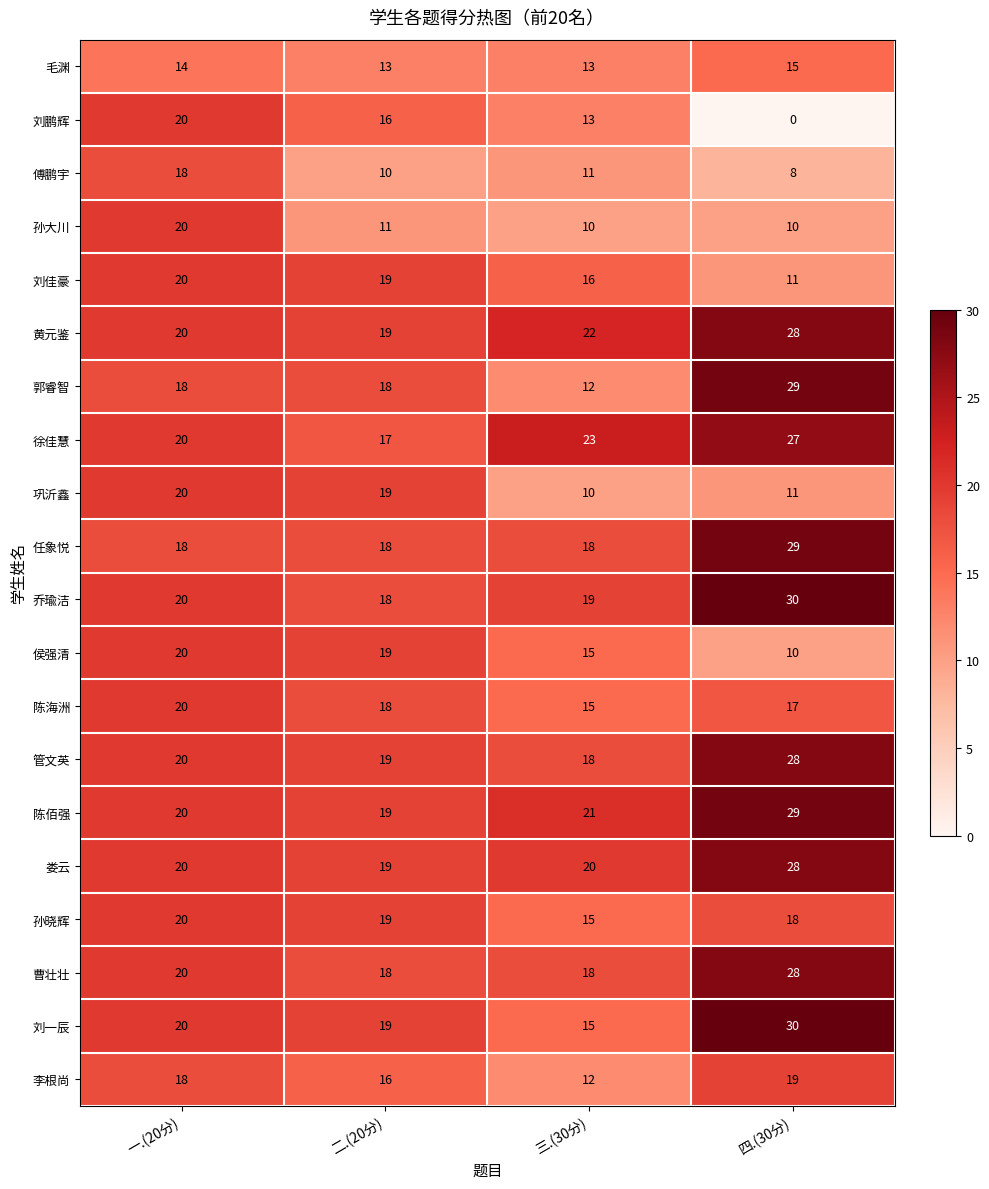

What is the minimum value for 李根尚?

12